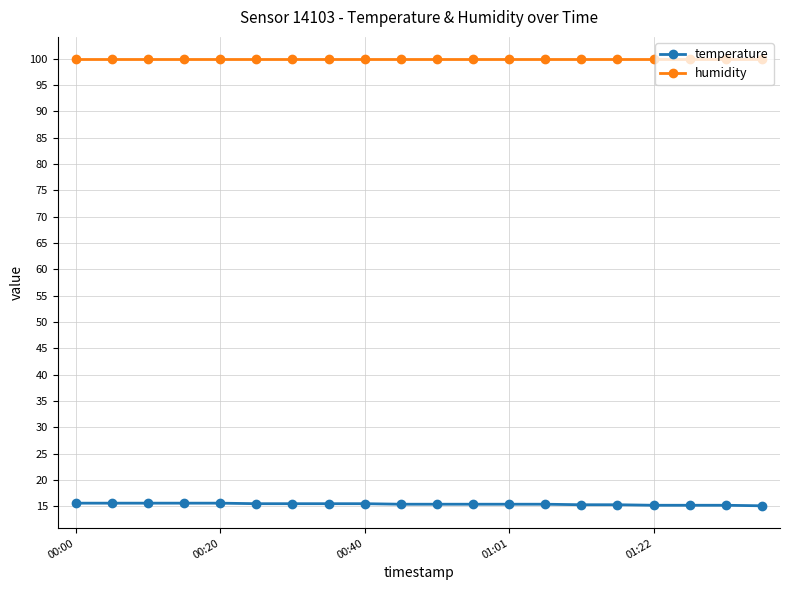

What is the average value of the humidity series?

99.9